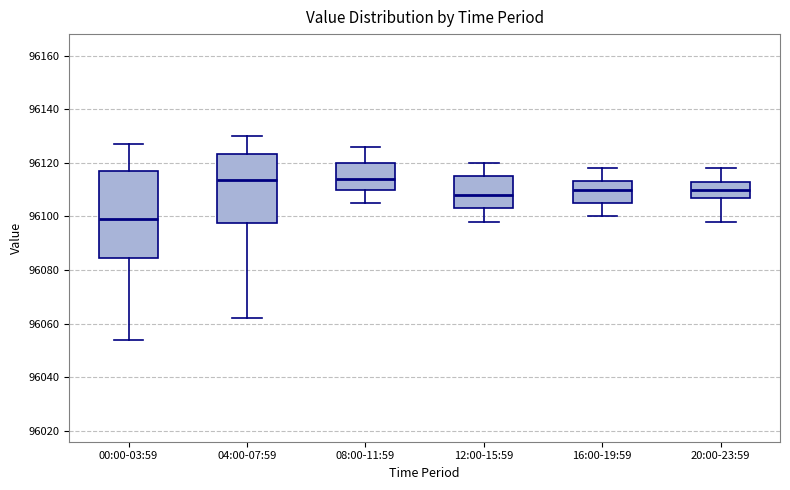

Where does the median line of the box for 08:00-11:59 sit on the y-axis? The values are not printed on the chart, so give them approximately, as read against the axis.

96114